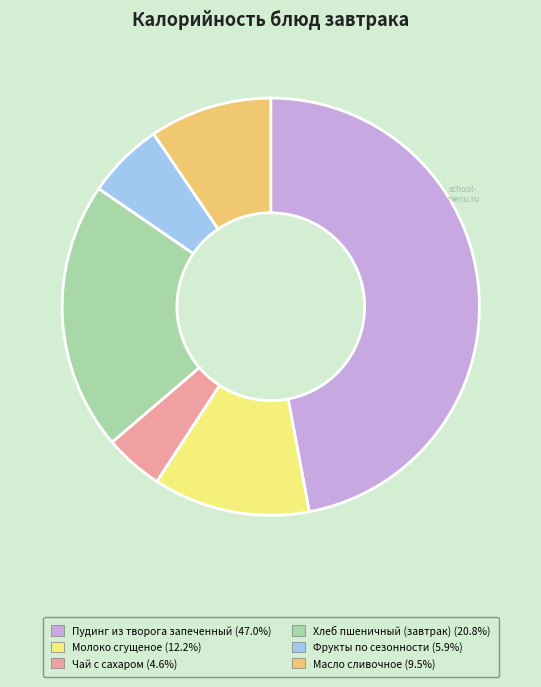

Which slice is the smallest?

Чай с сахаром